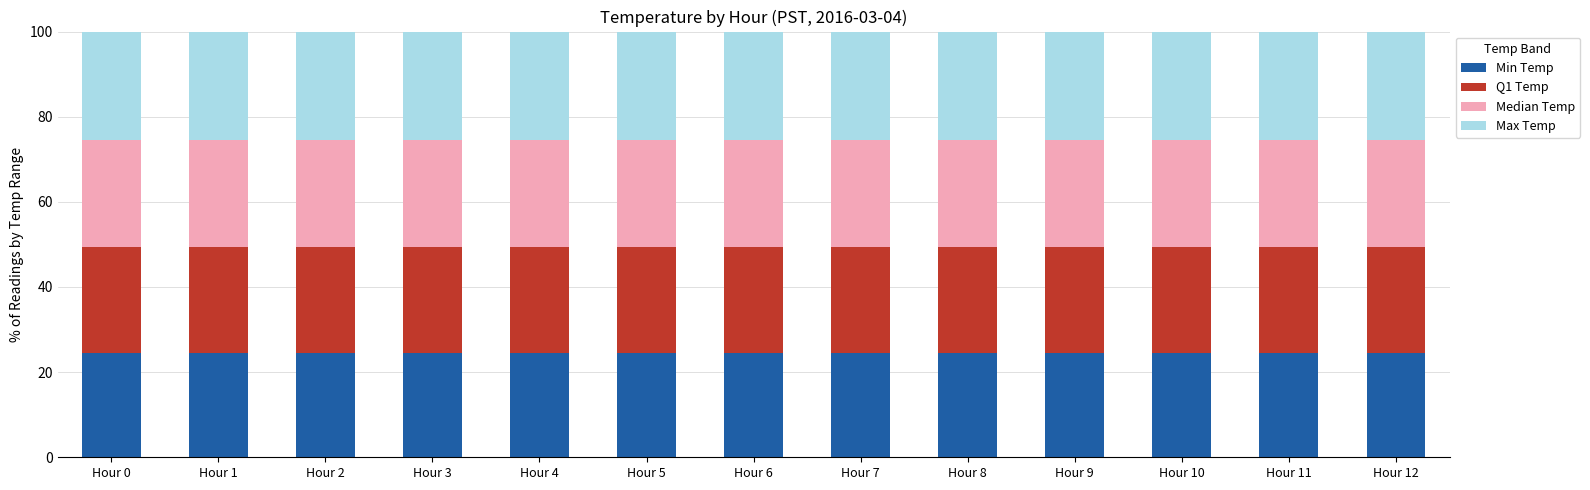

What is the value of the Min Temp bar at the 1st from the left?

24.6